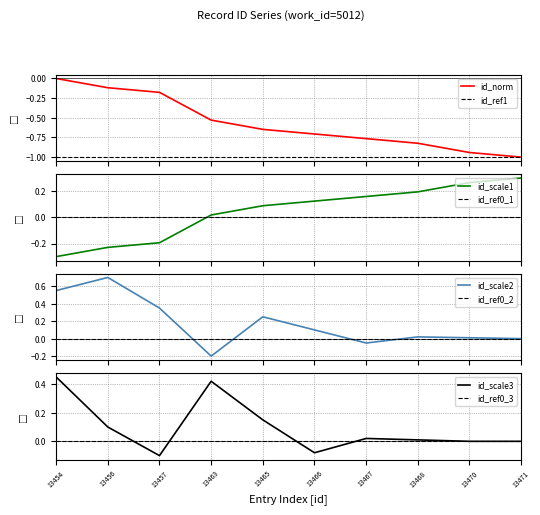

What value does the data have at 13468?

-0.8